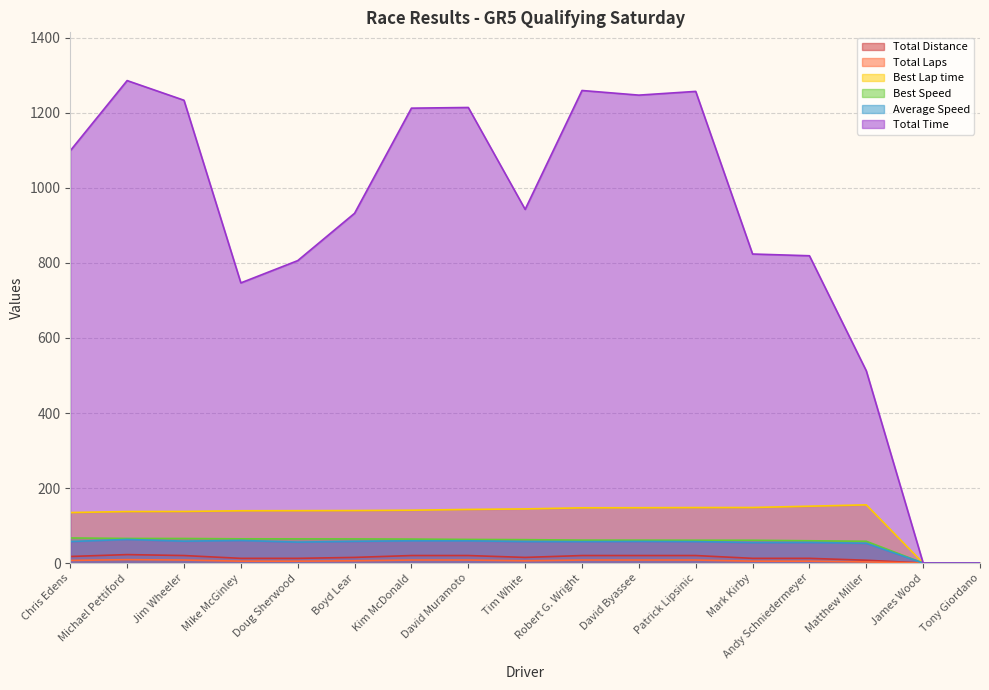

What is the maximum value for Total Time?

1286.2